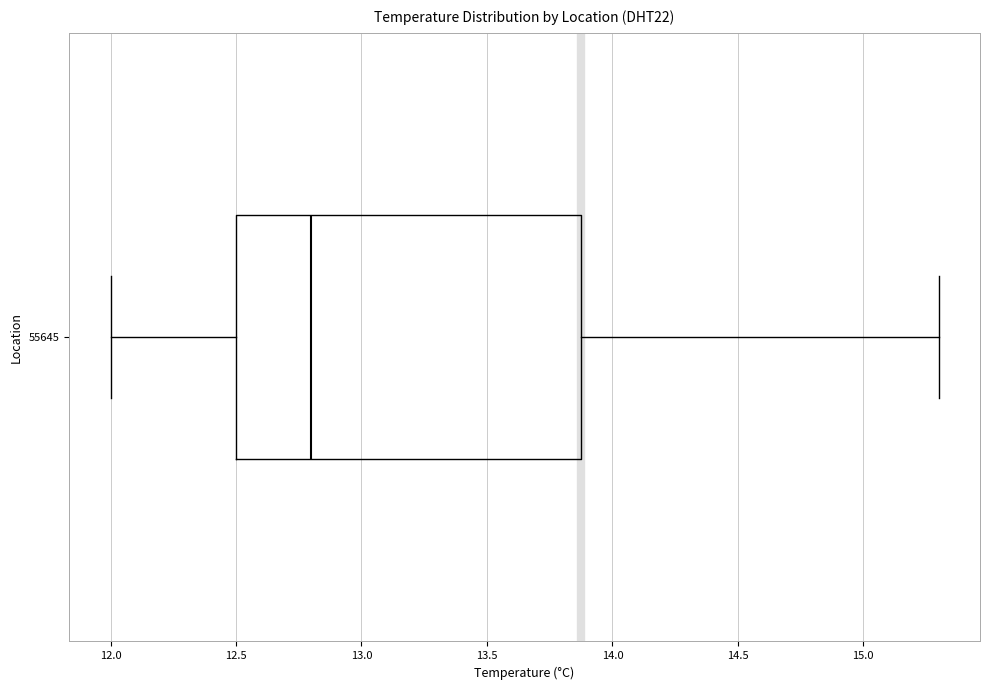

Read this box plot against the x-axis: the position of the median line, the range covered by the box, and the ends of both whiskers. The values are not printed on the chart, so give them approximately, as read against the axis.

median 12.8, box 12.5 to 13.9, whiskers 12.0 to 15.3